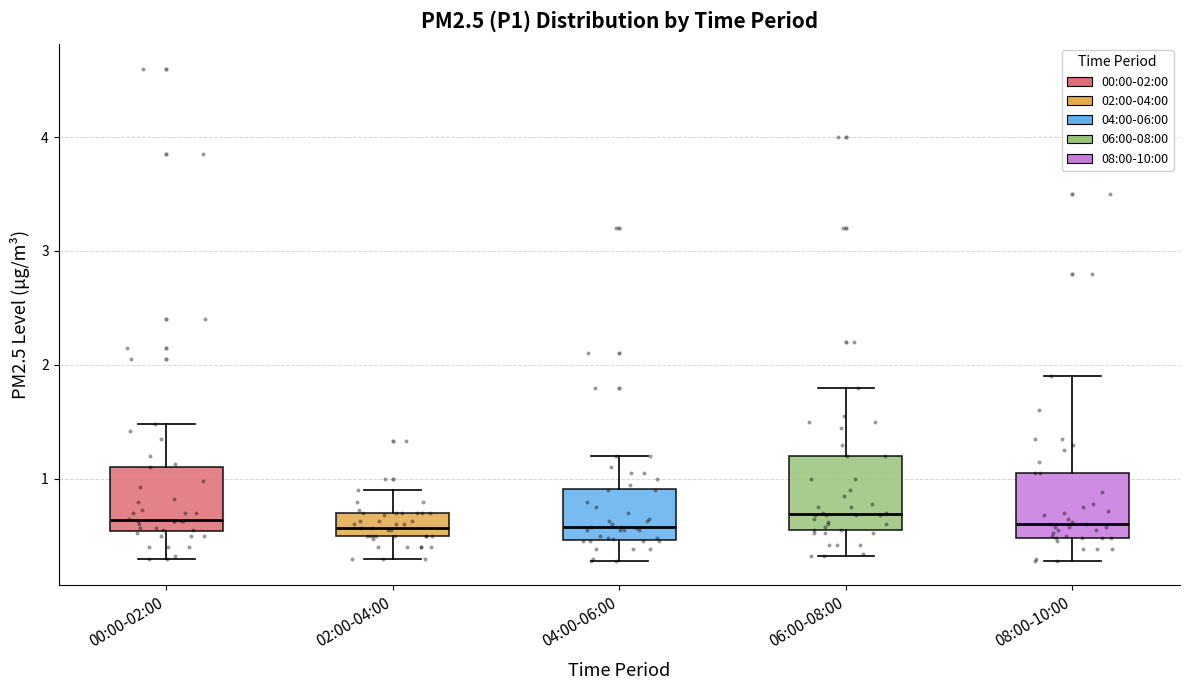

Reading left to right, transcribe this box plot: for each box, give where its median line is, the range the box spans, and where its two whiskers end, as read against the y-axis. The values are not printed on the chart, so give them approximately, as read against the axis.

00:00-02:00: median 0.6, box 0.5 to 1.1, whiskers 0.3 to 1.5
02:00-04:00: median 0.6, box 0.5 to 0.7, whiskers 0.3 to 0.9
04:00-06:00: median 0.6, box 0.5 to 0.9, whiskers 0.3 to 1.2
06:00-08:00: median 0.7, box 0.6 to 1.2, whiskers 0.3 to 1.8
08:00-10:00: median 0.6, box 0.5 to 1.1, whiskers 0.3 to 1.9